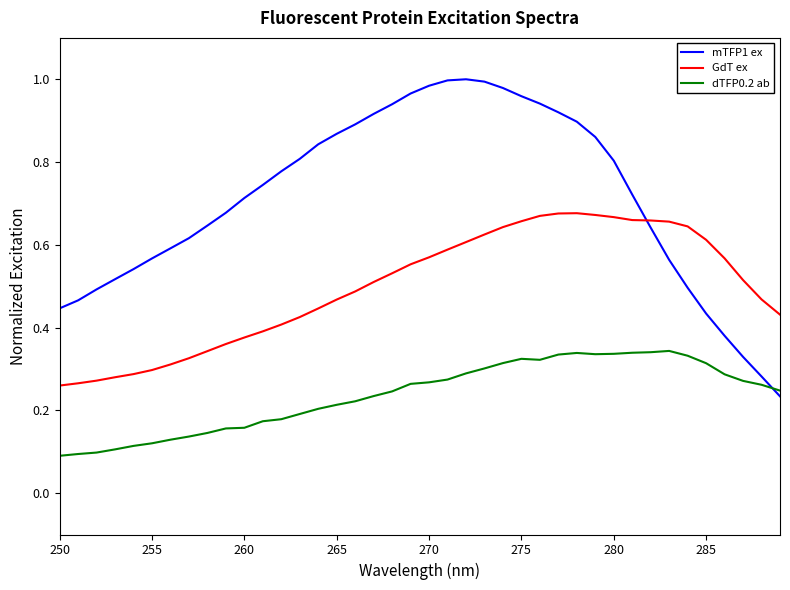

List the series in order of their peak value, lowest first.

dTFP0.2 ab, GdT ex, mTFP1 ex